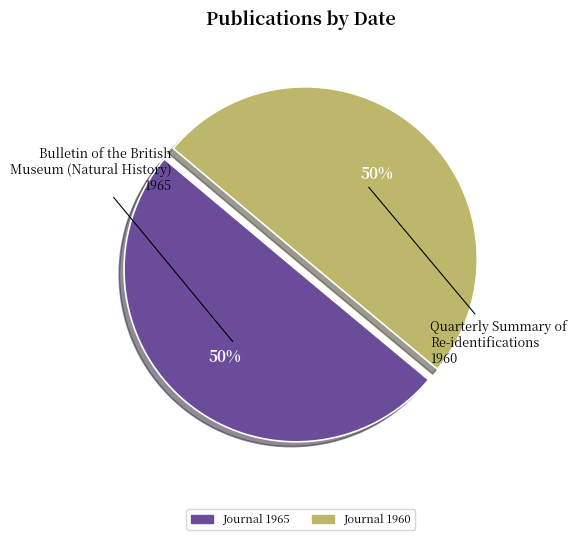

Which category has the smallest portion of the pie?

Quarterly summary of re-identifications no.12